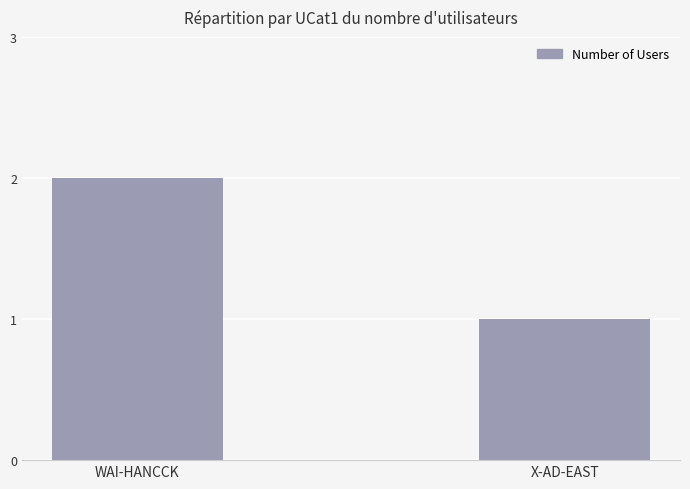

Reading left to right, what are all the values shown in this chart?

WAI-HANCCK=2	X-AD-EAST=1